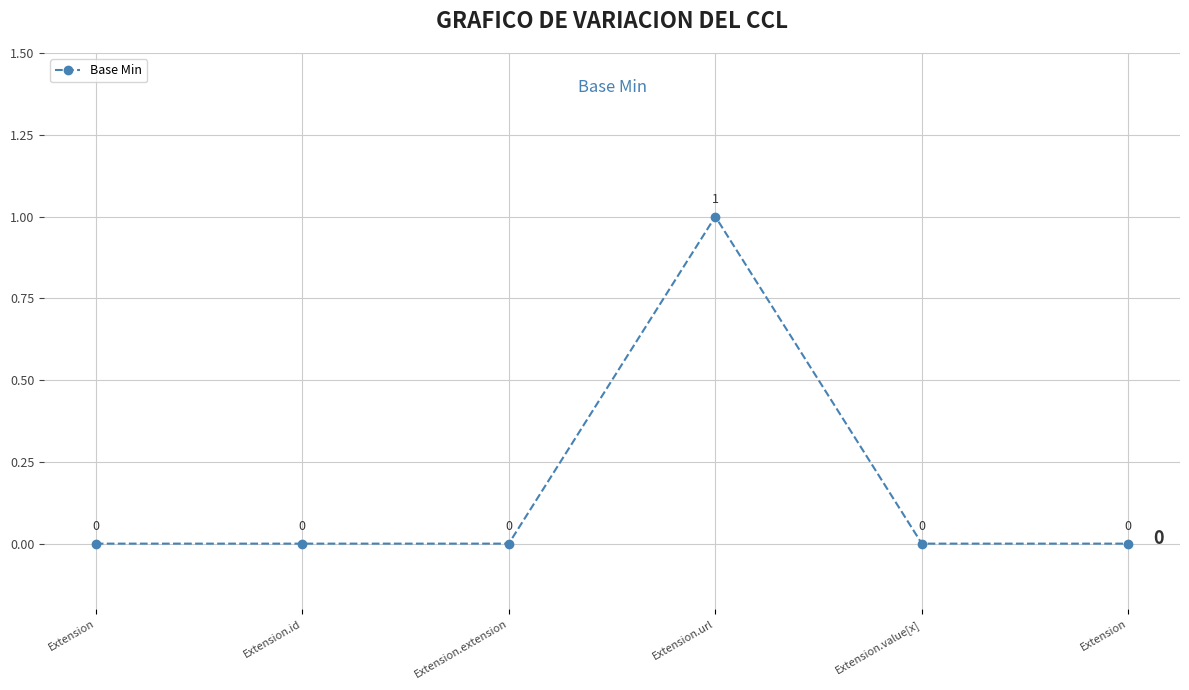

Reading left to right, extract all data points from this chart.

0	0	0	1	0	0